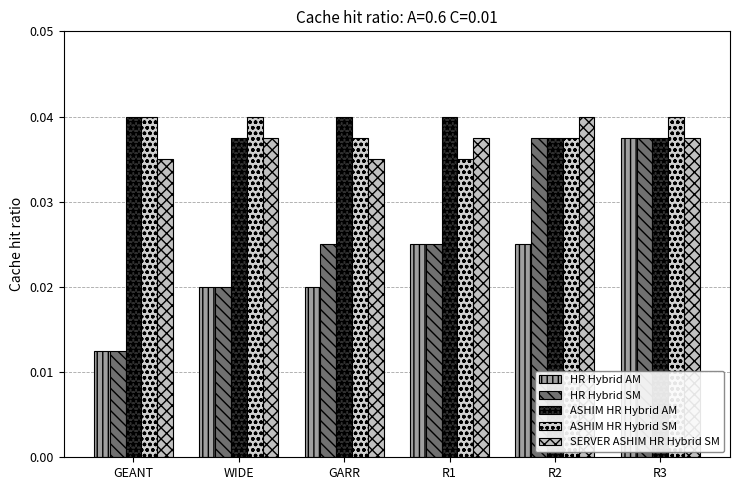

Reading left to right, extract all data points from this chart.

HR Hybrid AM: GEANT=0.0	WIDE=0.0	GARR=0.0	R1=0.0	R2=0.0	R3=0.0
HR Hybrid SM: GEANT=0.0	WIDE=0.0	GARR=0.0	R1=0.0	R2=0.0	R3=0.0
ASHIM HR Hybrid AM: GEANT=0.0	WIDE=0.0	GARR=0.0	R1=0.0	R2=0.0	R3=0.0
ASHIM HR Hybrid SM: GEANT=0.0	WIDE=0.0	GARR=0.0	R1=0.0	R2=0.0	R3=0.0
SERVER ASHIM HR Hybrid SM: GEANT=0.0	WIDE=0.0	GARR=0.0	R1=0.0	R2=0.0	R3=0.0